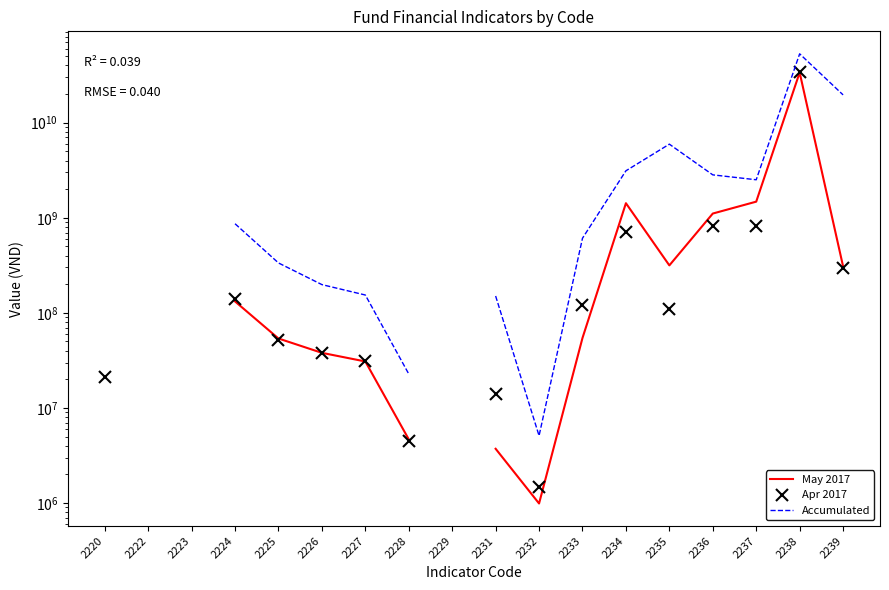

What is the approximate value of Accumulated at 2224?

865316353.0